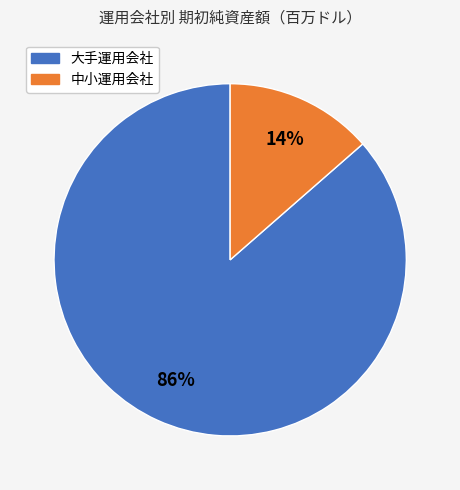

Which category has the smallest portion of the pie?

中小運用会社